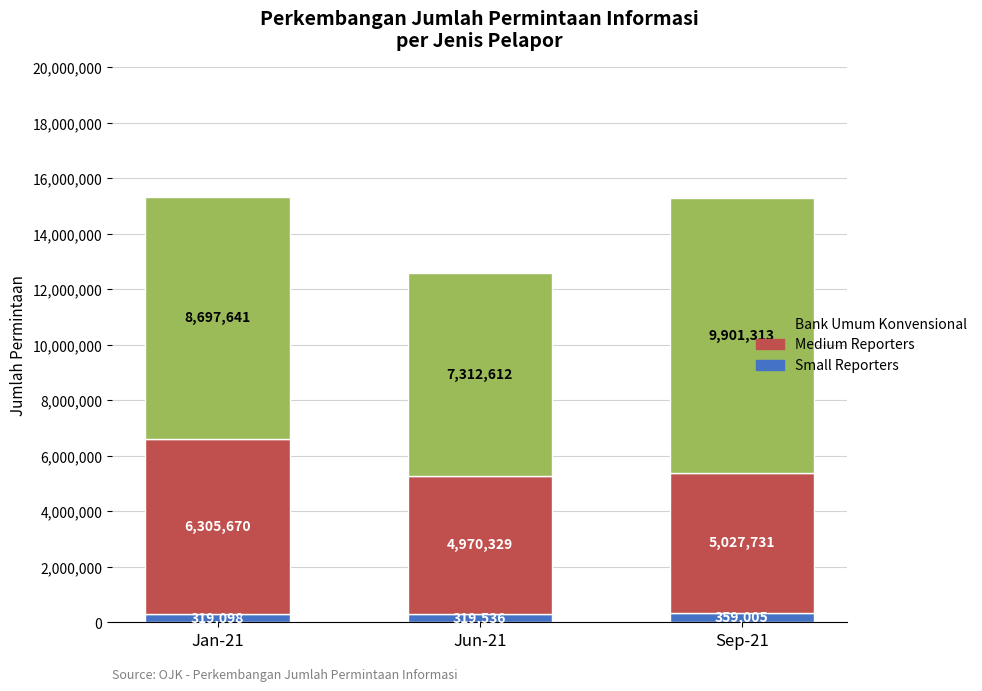

What is the total value across all series at Sep-21?

15288049